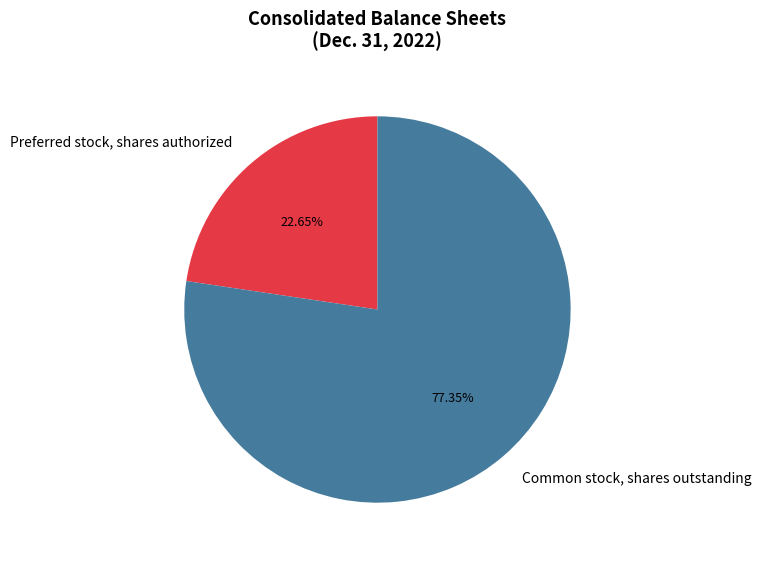

Does Common stock, shares outstanding represent more than half of the total?

Yes